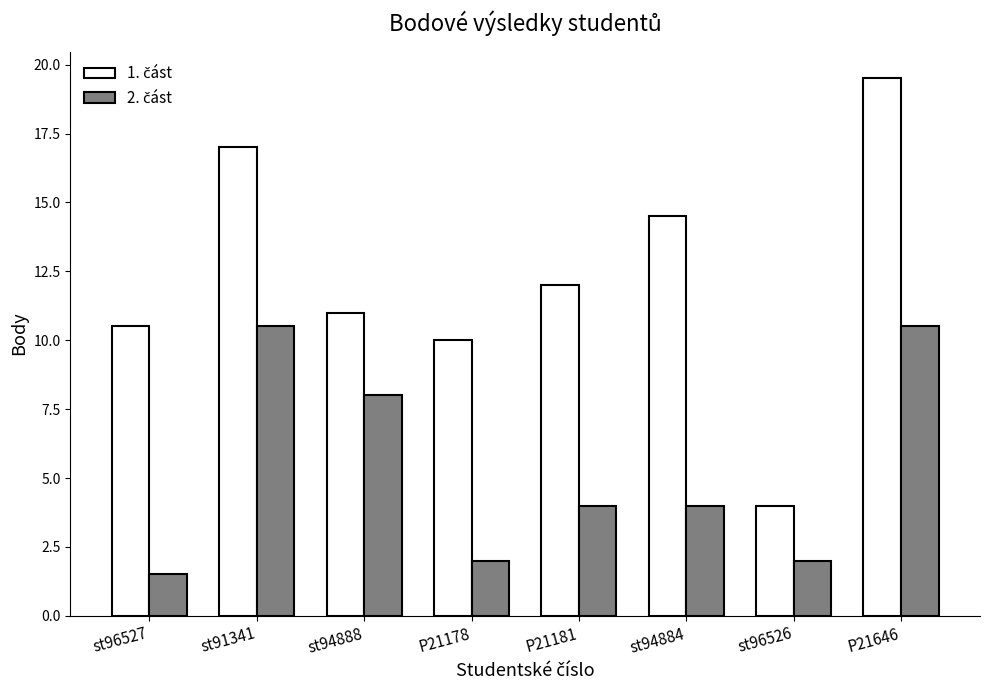

What is the difference between the highest and lowest values at P21181?

8.0